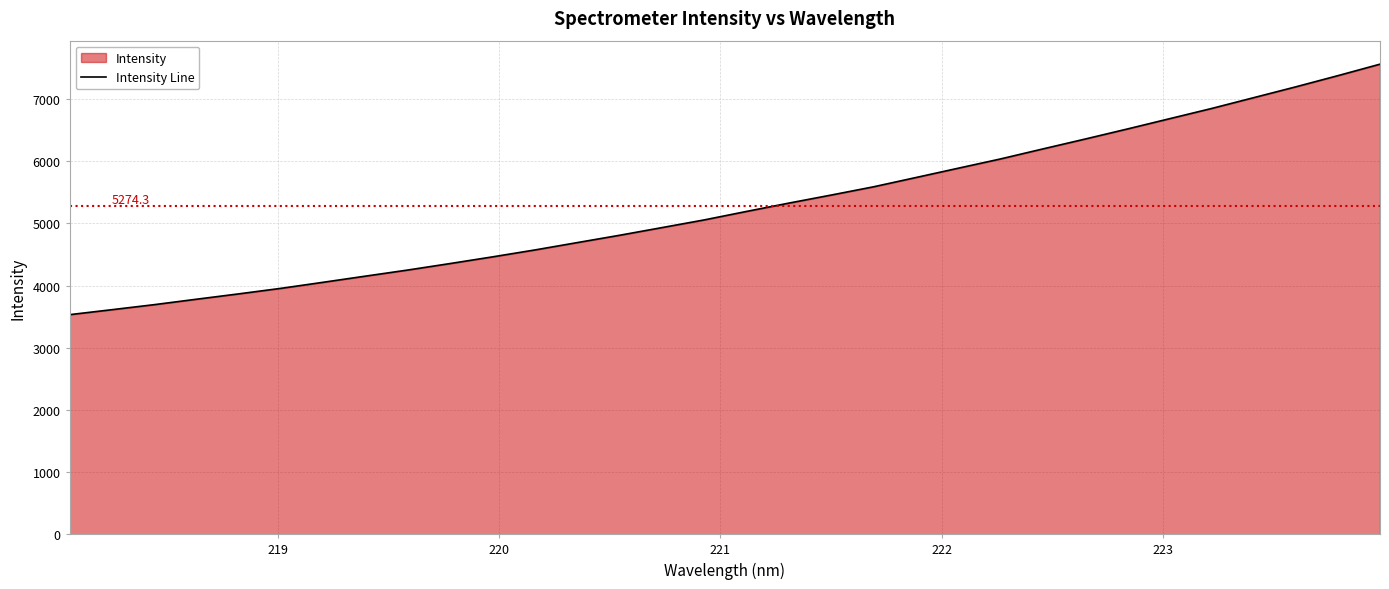

What is the greatest value displayed?

7563.3